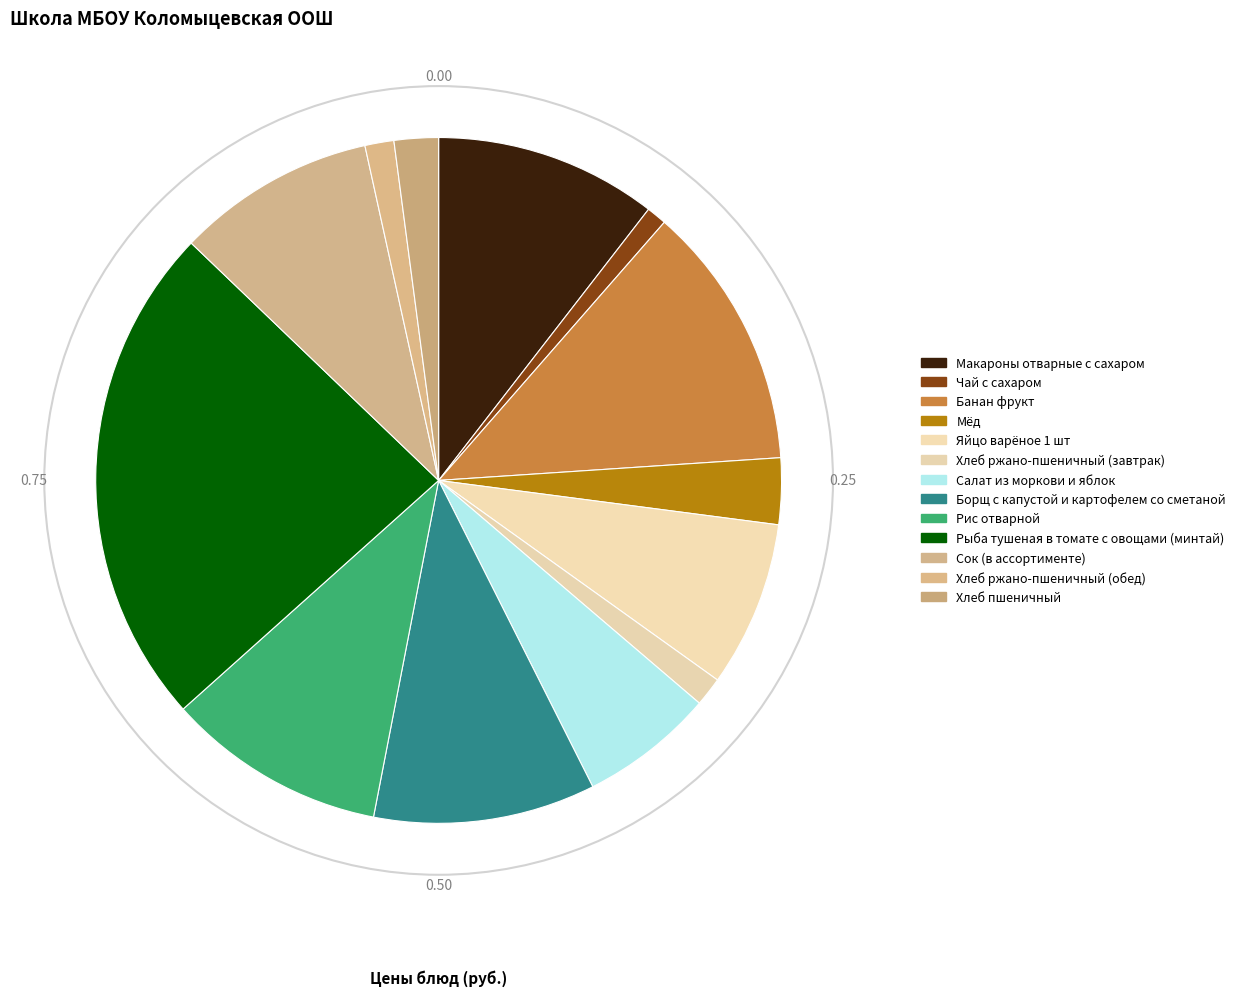

Rank the categories by value from lowest to highest.

Чай с сахаром, Хлеб ржано-пшеничный (завтрак), Хлеб ржано-пшеничный (обед), Хлеб пшеничный, Мёд, Салат из моркови и яблок, Яйцо варёное 1 шт, Сок (в ассортименте), Рис отварной, Борщ с капустой и картофелем со сметаной, Макароны отварные с сахаром, Банан фрукт, Рыба тушеная в томате с овощами (минтай)